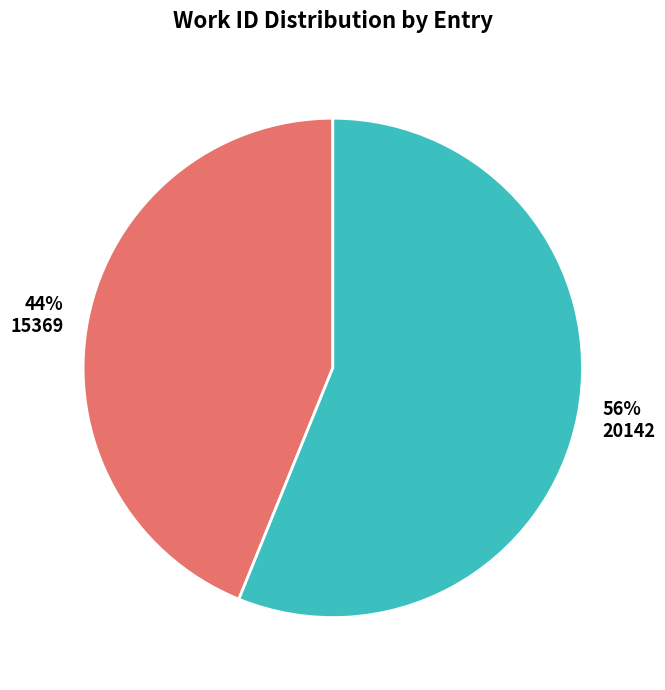

Do 15369 and 20142 together represent more than half of the pie?

Yes